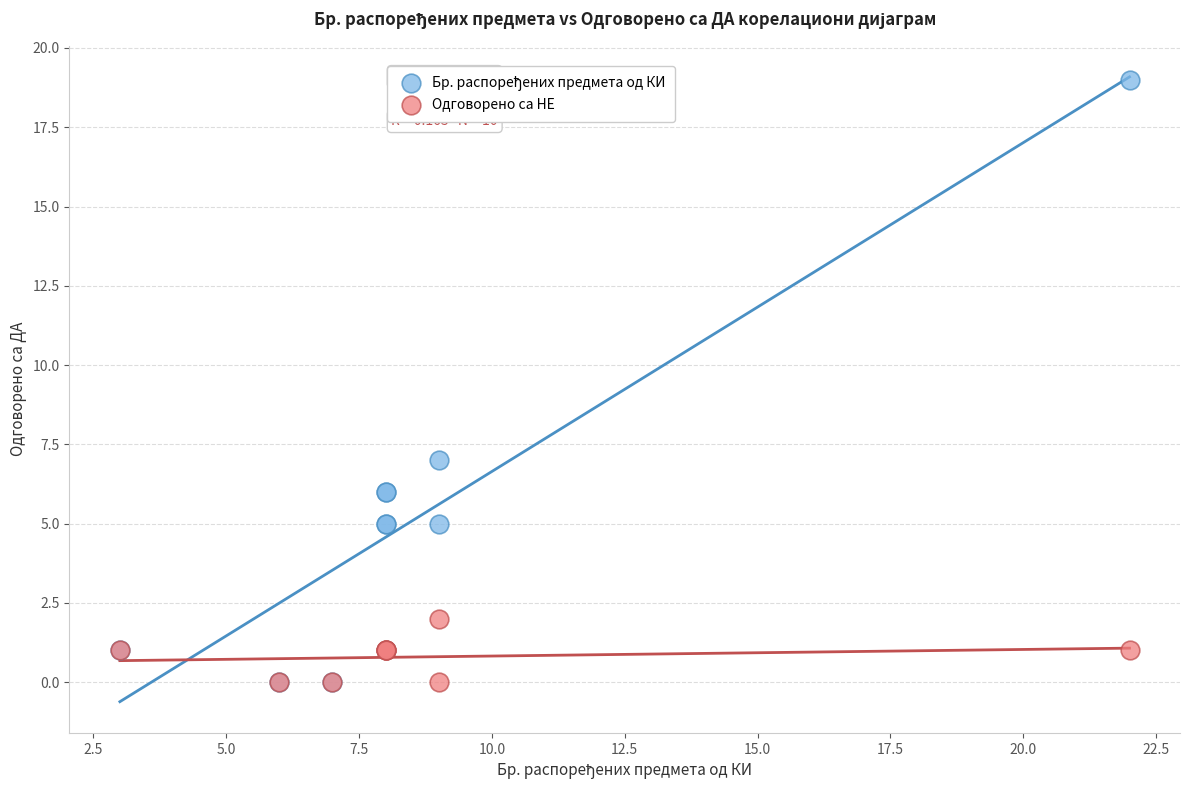

Across all series, what Y value is closest to 9?

7